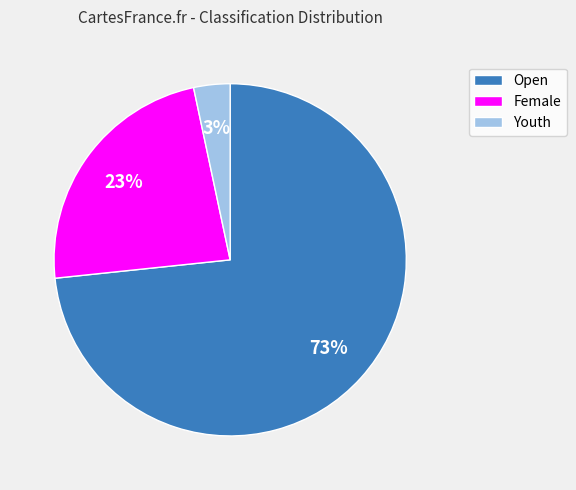

Is the sum of Youth and Female greater than half?

No